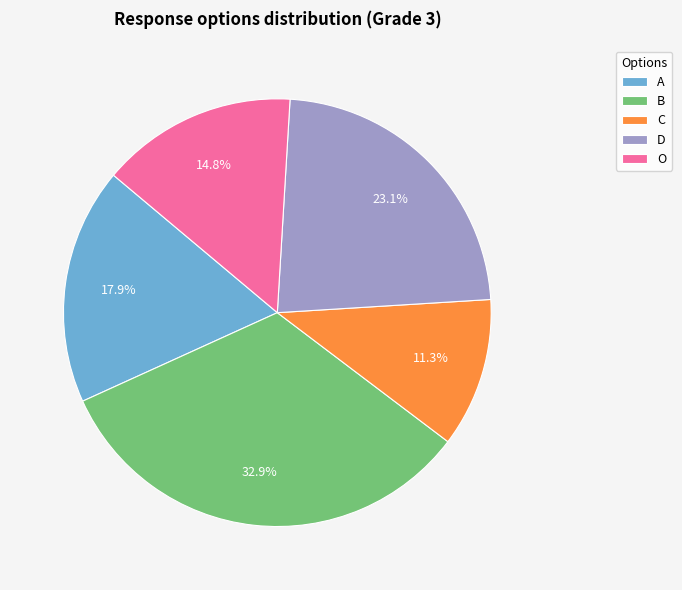

Is it true that D is 23% of the pie?

True